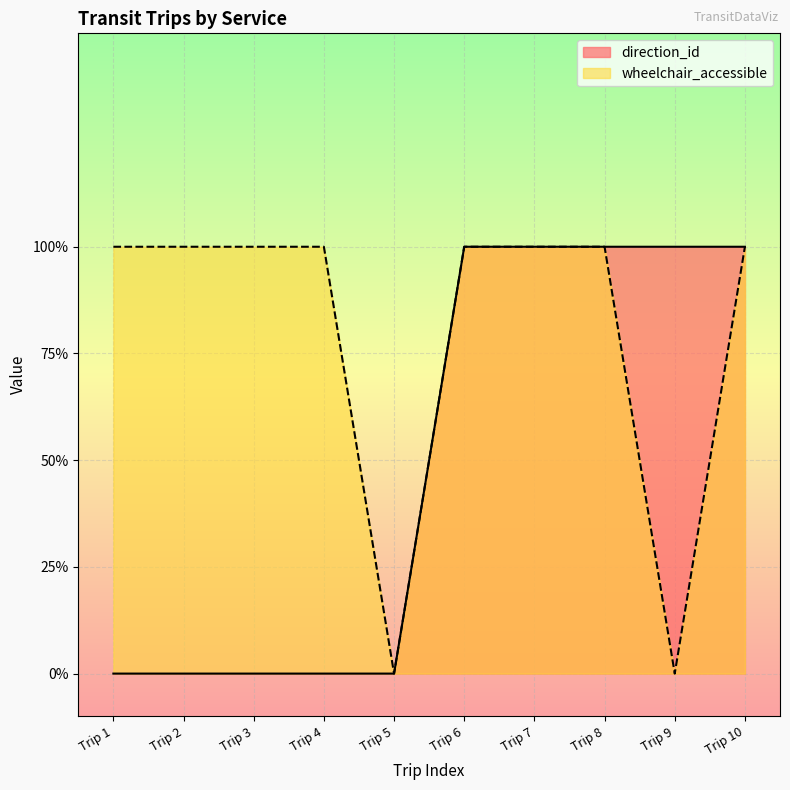

Which series has the largest range (max minus min)?

direction_id